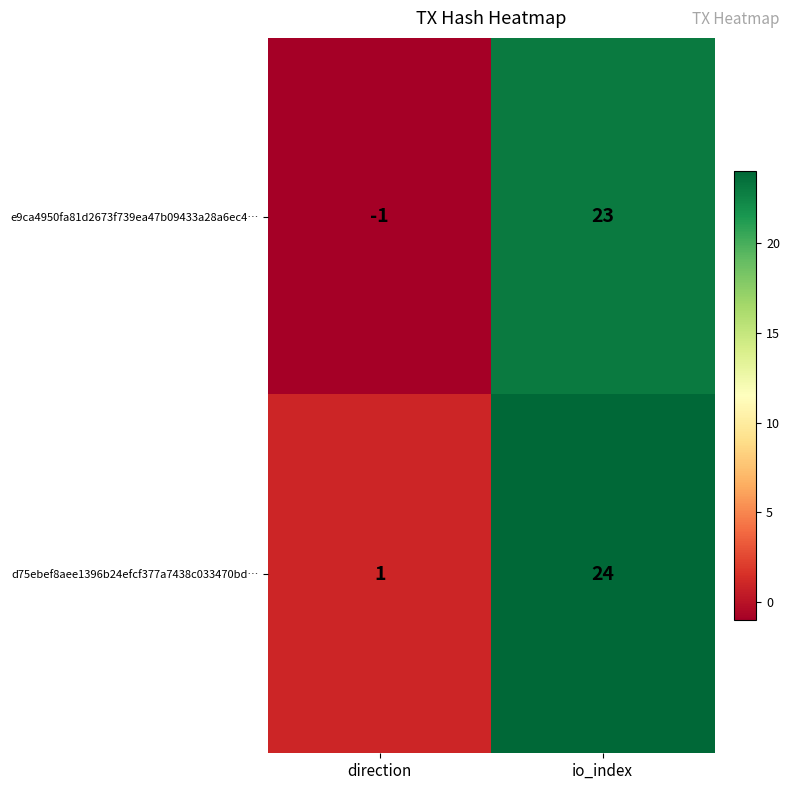

The value of d75ebef8aee1396b24efcf377a7438c033470bd… at direction is 2. True or false?

False